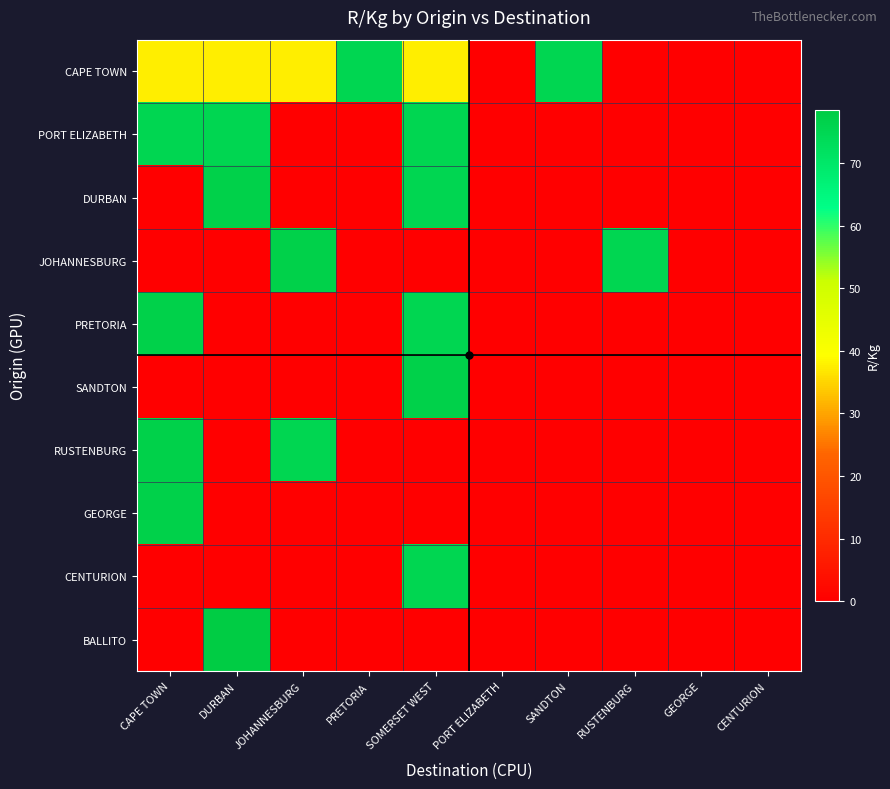

Reading left to right, list all the values displayed in this chart.

CAPE TOWN: CAPE TOWN=37.7	DURBAN=37.7	JOHANNESBURG=37.7	PRETORIA=75.3	SOMERSET WEST=37.7	PORT ELIZABETH=0.0	SANDTON=75.3	RUSTENBURG=0.0	GEORGE=0.0	CENTURION=0.0
PORT ELIZABETH: CAPE TOWN=75.3	DURBAN=75.3	JOHANNESBURG=0.0	PRETORIA=0.0	SOMERSET WEST=75.3	PORT ELIZABETH=0.0	SANDTON=0.0	RUSTENBURG=0.0	GEORGE=0.0	CENTURION=0.0
DURBAN: CAPE TOWN=0.0	DURBAN=76.8	JOHANNESBURG=0.0	PRETORIA=0.0	SOMERSET WEST=75.3	PORT ELIZABETH=0.0	SANDTON=0.0	RUSTENBURG=0.0	GEORGE=0.0	CENTURION=0.0
JOHANNESBURG: CAPE TOWN=0.0	DURBAN=0.0	JOHANNESBURG=76.8	PRETORIA=0.0	SOMERSET WEST=0.0	PORT ELIZABETH=0.0	SANDTON=0.0	RUSTENBURG=75.3	GEORGE=0.0	CENTURION=0.0
PRETORIA: CAPE TOWN=76.8	DURBAN=0.0	JOHANNESBURG=0.0	PRETORIA=0.0	SOMERSET WEST=75.3	PORT ELIZABETH=0.0	SANDTON=0.0	RUSTENBURG=0.0	GEORGE=0.0	CENTURION=0.0
SANDTON: CAPE TOWN=0.0	DURBAN=0.0	JOHANNESBURG=0.0	PRETORIA=0.0	SOMERSET WEST=76.8	PORT ELIZABETH=0.0	SANDTON=0.0	RUSTENBURG=0.0	GEORGE=0.0	CENTURION=0.0
RUSTENBURG: CAPE TOWN=76.8	DURBAN=0.0	JOHANNESBURG=75.3	PRETORIA=0.0	SOMERSET WEST=0.0	PORT ELIZABETH=0.0	SANDTON=0.0	RUSTENBURG=0.0	GEORGE=0.0	CENTURION=0.0
GEORGE: CAPE TOWN=76.8	DURBAN=0.0	JOHANNESBURG=0.0	PRETORIA=0.0	SOMERSET WEST=0.0	PORT ELIZABETH=0.0	SANDTON=0.0	RUSTENBURG=0.0	GEORGE=0.0	CENTURION=0.0
CENTURION: CAPE TOWN=0.0	DURBAN=0.0	JOHANNESBURG=0.0	PRETORIA=0.0	SOMERSET WEST=75.3	PORT ELIZABETH=0.0	SANDTON=0.0	RUSTENBURG=0.0	GEORGE=0.0	CENTURION=0.0
BALLITO: CAPE TOWN=0.0	DURBAN=78.5	JOHANNESBURG=0.0	PRETORIA=0.0	SOMERSET WEST=0.0	PORT ELIZABETH=0.0	SANDTON=0.0	RUSTENBURG=0.0	GEORGE=0.0	CENTURION=0.0